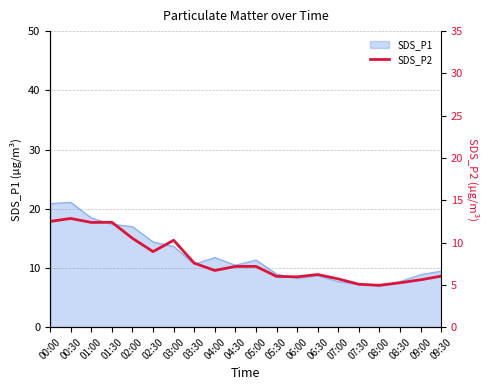

Does the chart display data point markers on the line(s)?

No